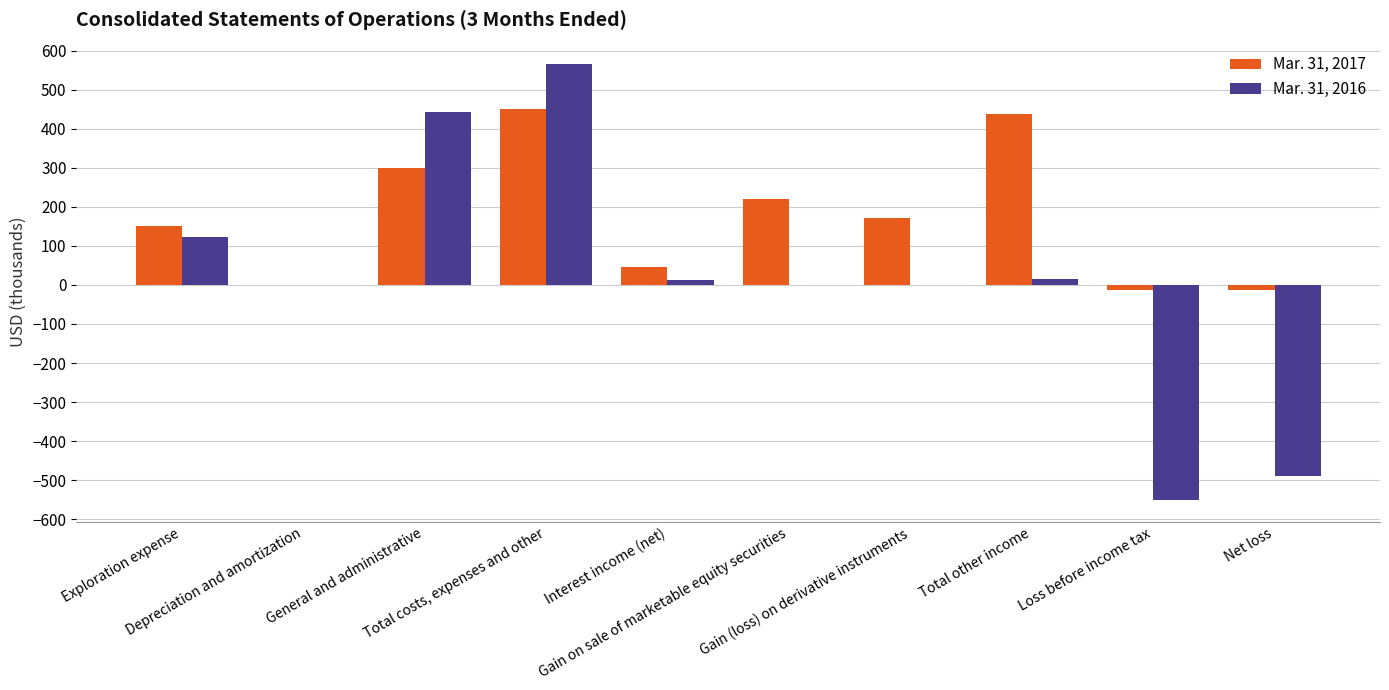

What is the total value across all series at Gain on sale of marketable equity securities?

221